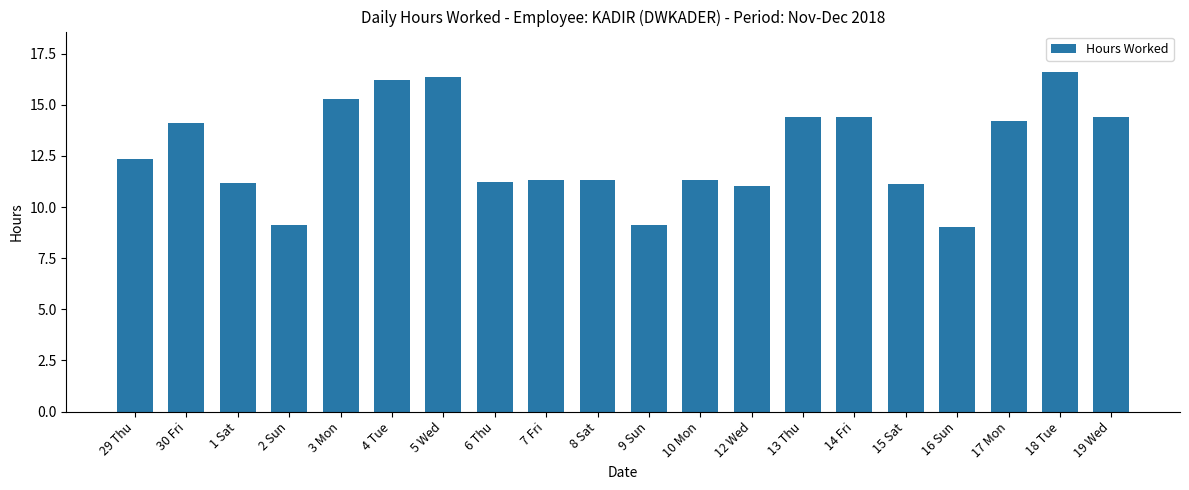

What is the greatest value displayed?

16.6